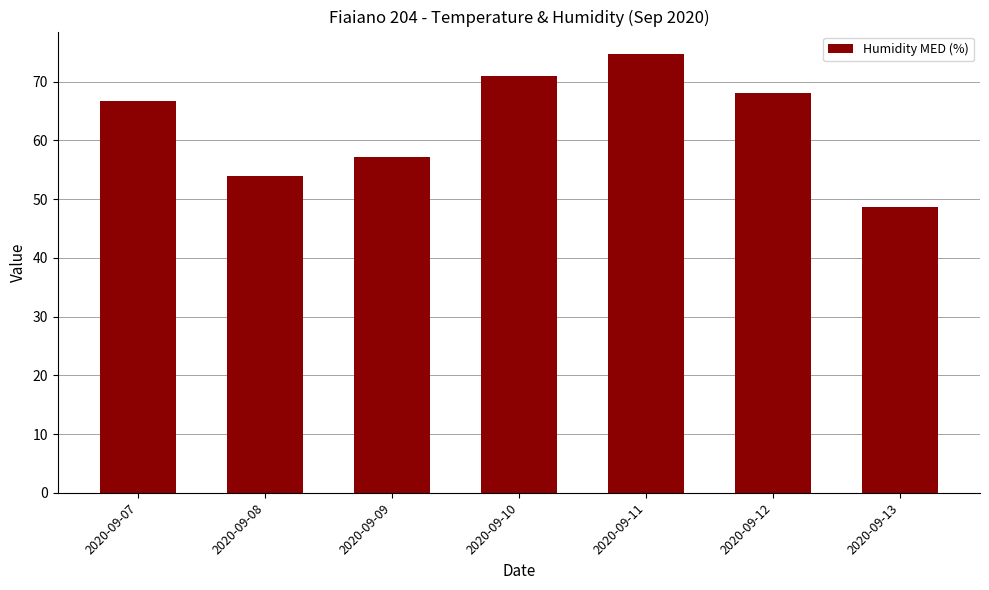

What is the difference between the maximum and second lowest values?

20.9